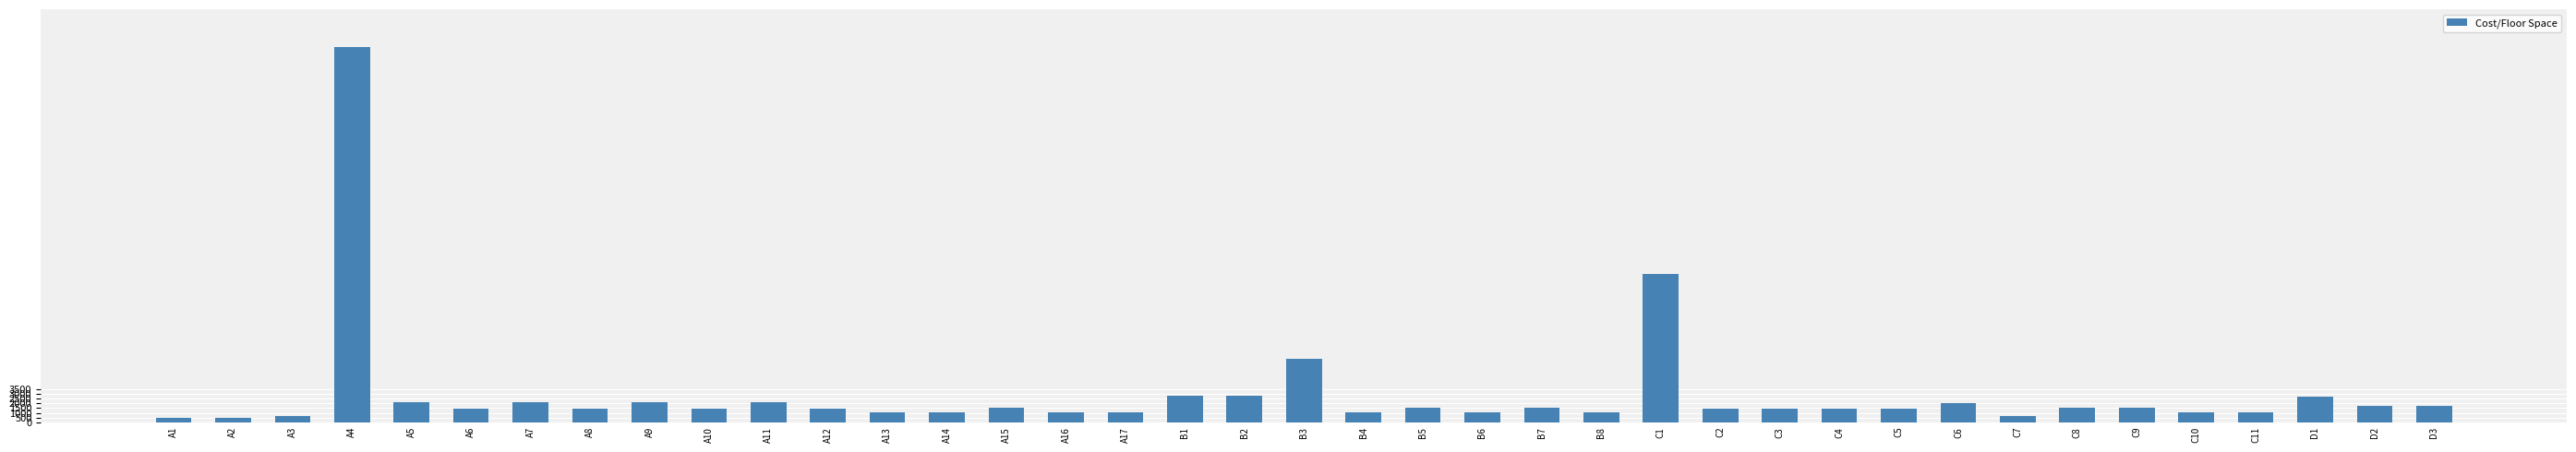

Between C6 and C1, which is larger?

C1